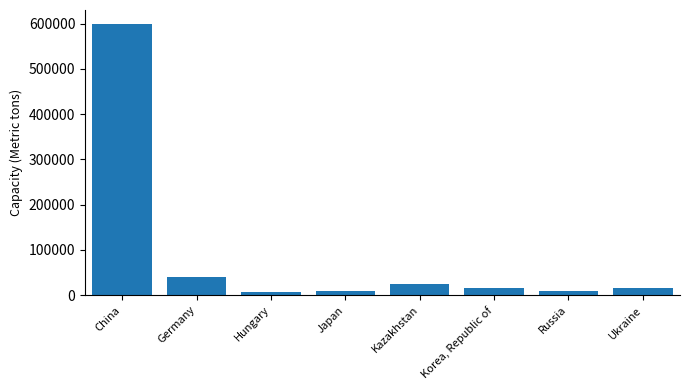

Is it true that the value at Ukraine is 15000?

True